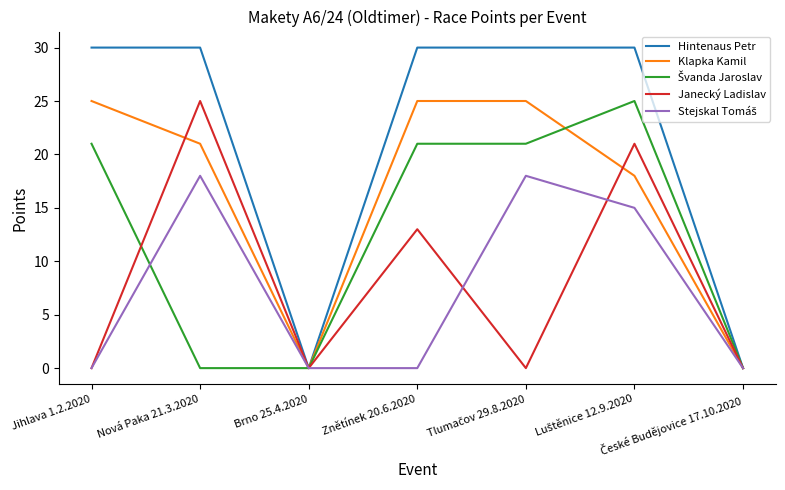

What position from the right is Znětínek 20.6.2020?

4